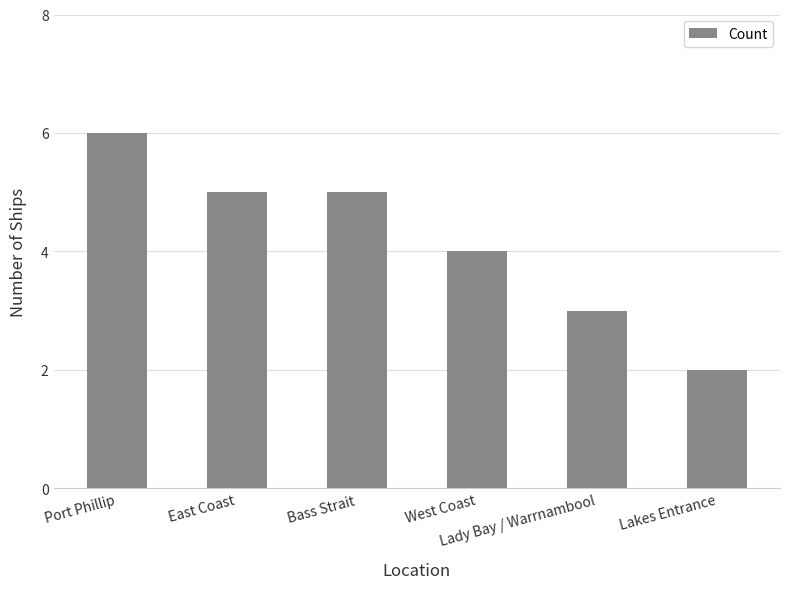

Reading left to right, transcribe all the data shown in this chart.

6	5	5	4	3	2